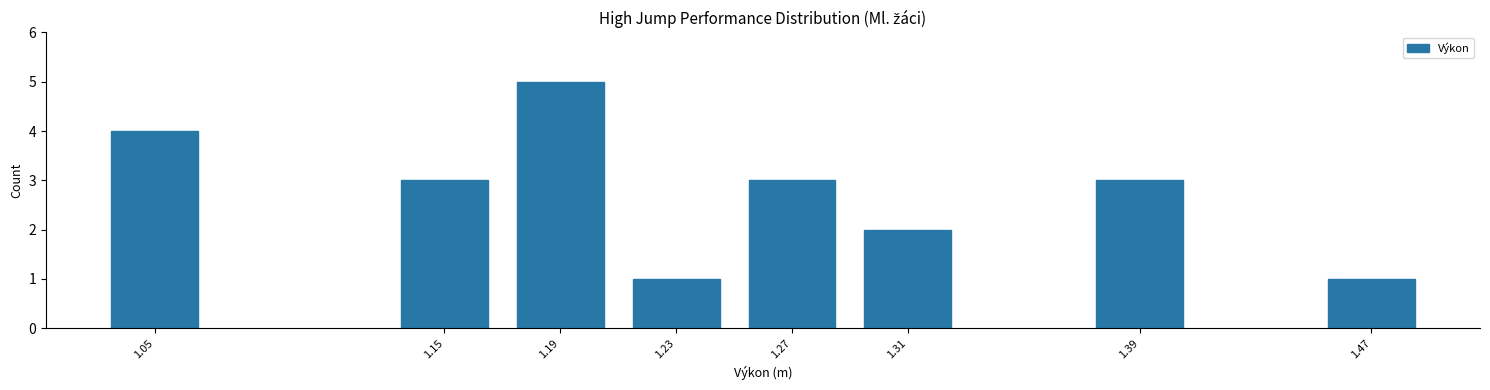

Reading left to right, what are all the values shown in this chart?

4	3	5	1	3	2	3	1